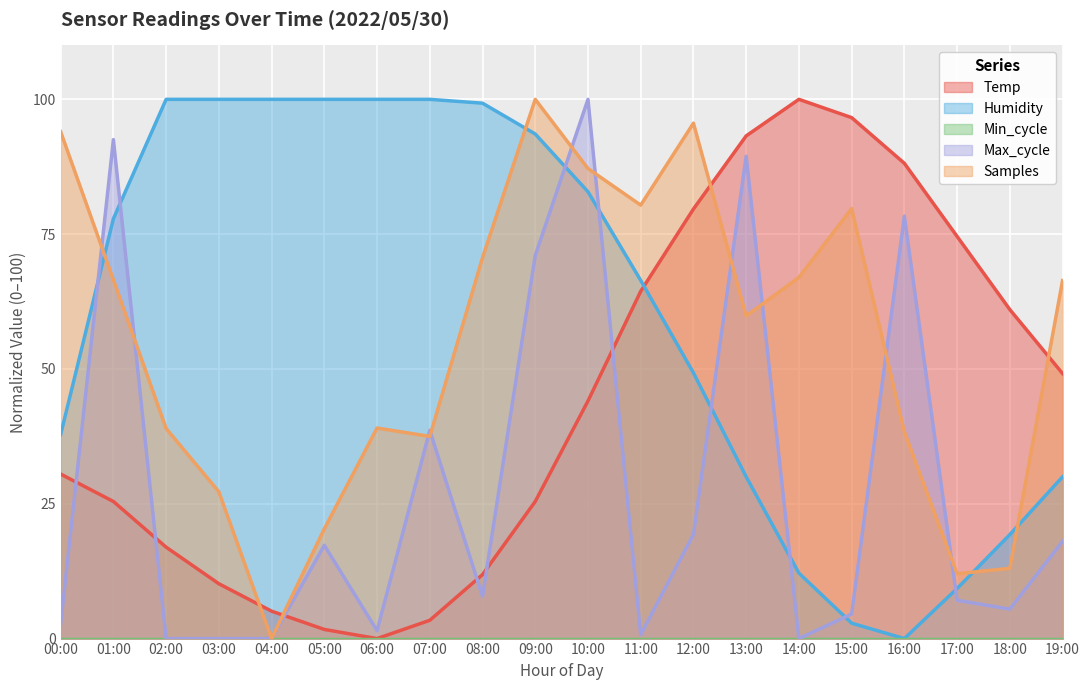

Is it true that Temp equals 100.0 at 14:00?

True